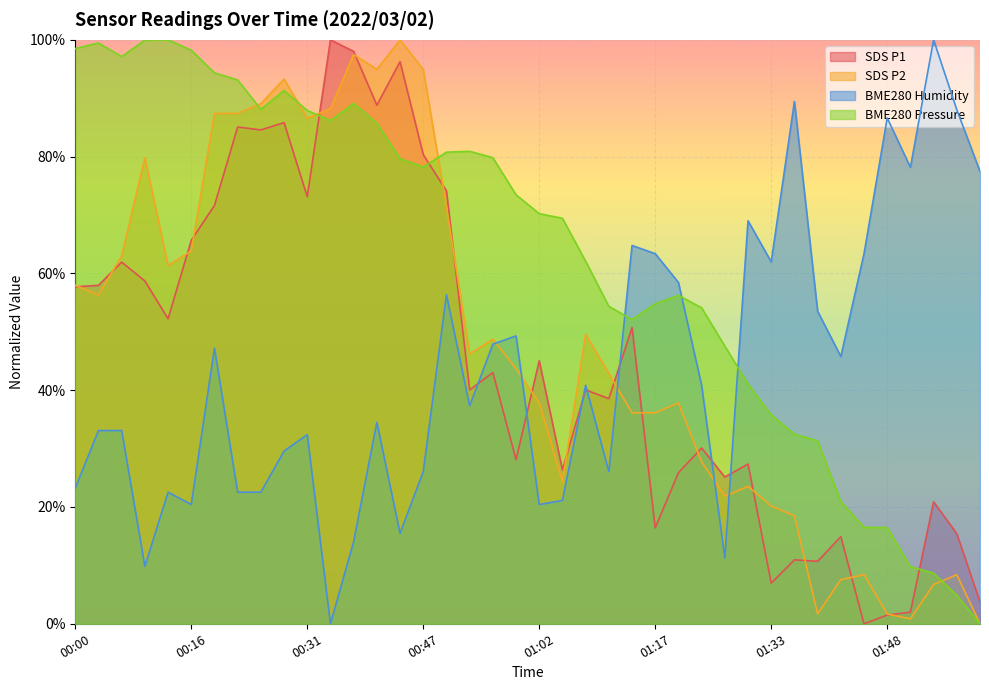

Which category has the highest value across all series?

00:12